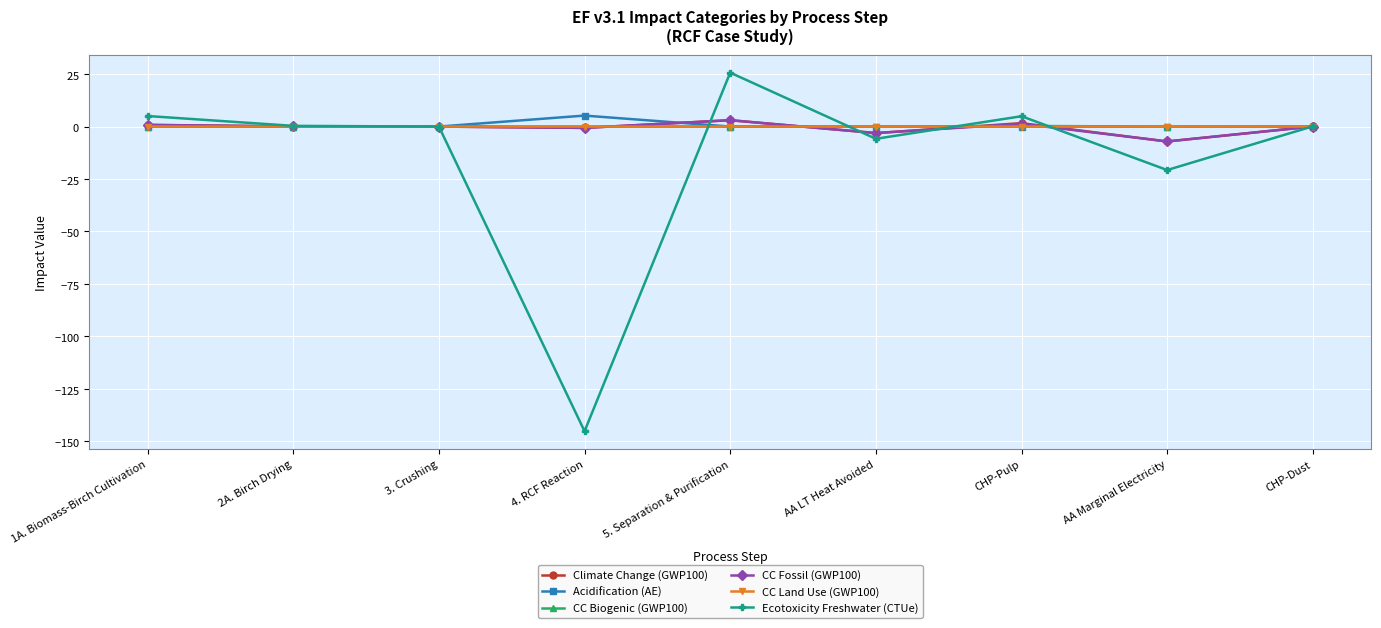

Between AA LT Heat Avoided and AA Marginal Electricity, which series saw the biggest shift?

Ecotoxicity Freshwater (CTUe)